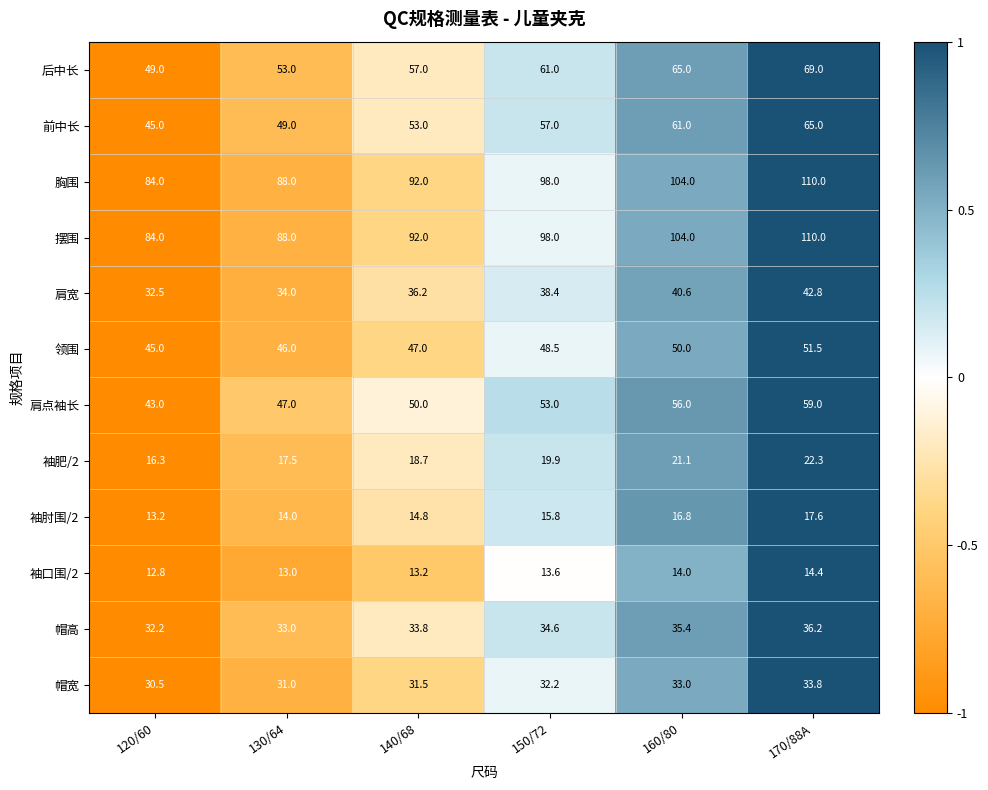

At which category does the chart reach its minimum across all series?

120/60